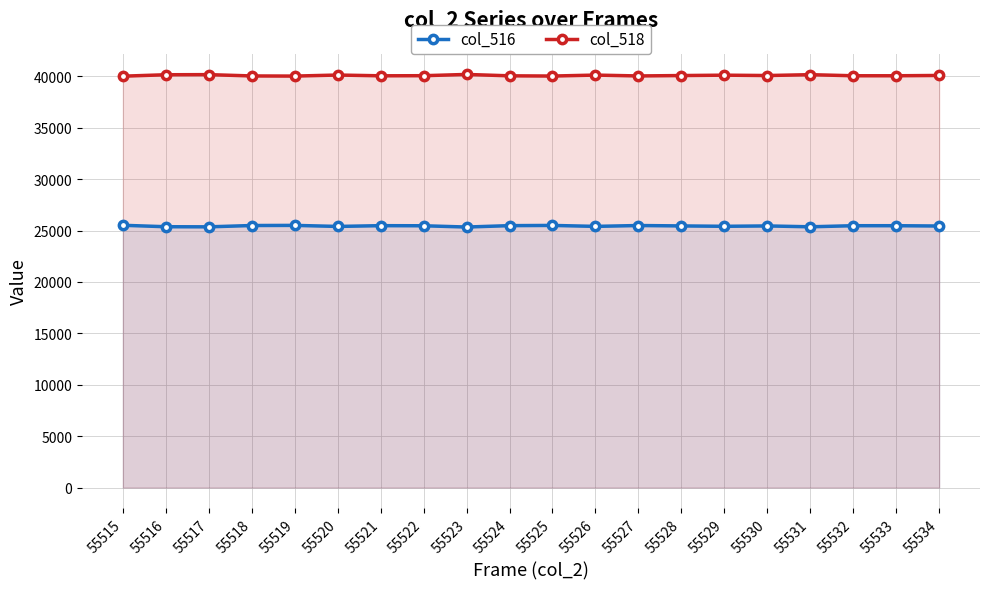

The value of col_516 at 55527 is 37283. True or false?

False